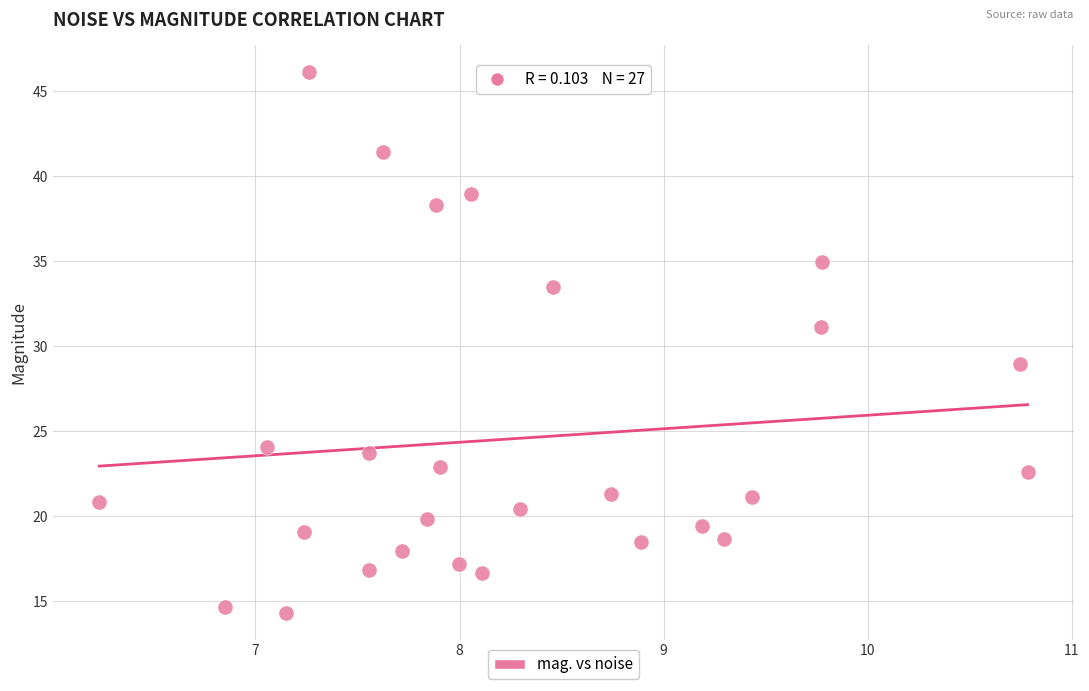

What is the range of Y values (max minus min)?

31.8